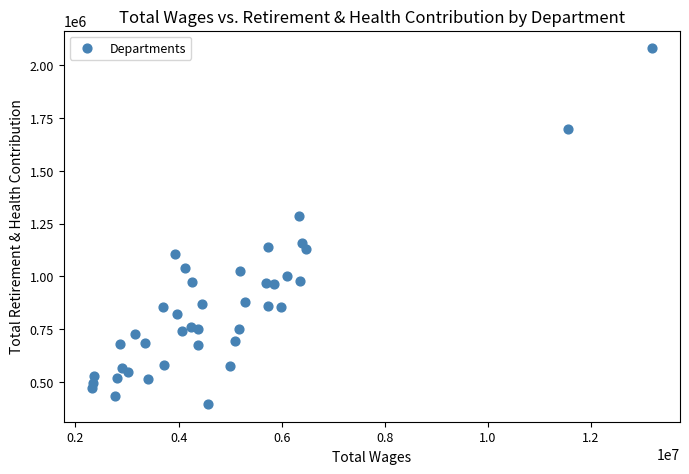

What is the range of Y values (max minus min)?

1682251